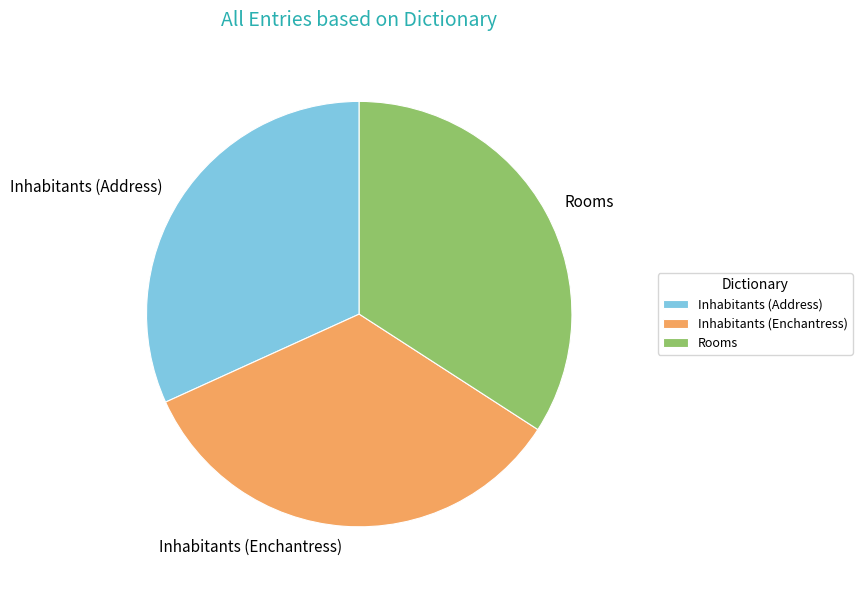

Count the number of slices in the pie.

3